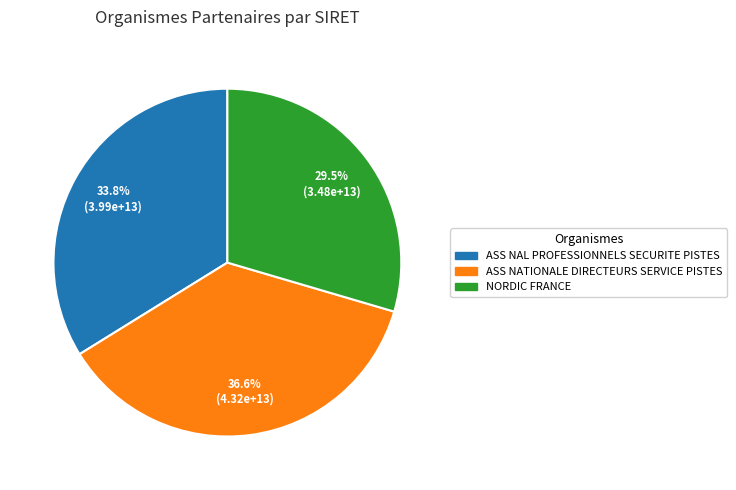

What portion of the pie excludes ASS NAL PROFESSIONNELS SECURITE PISTES?

66.2%